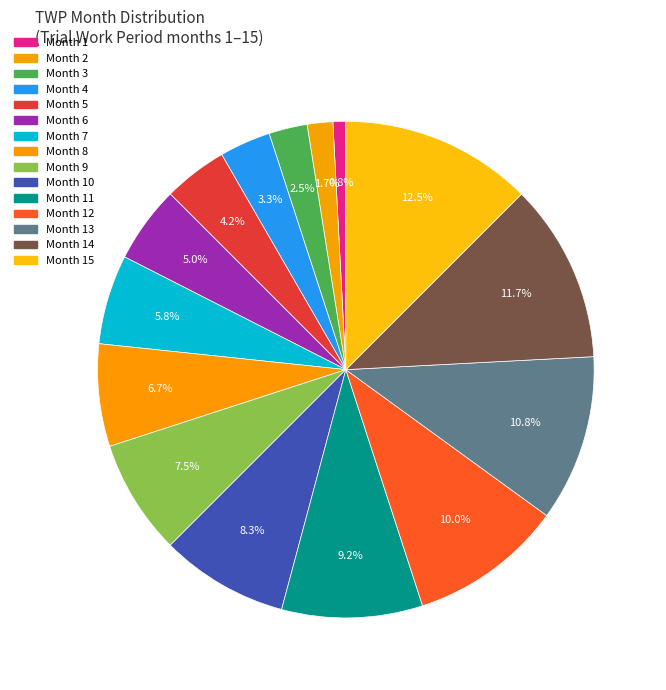

Does any single category account for the majority?

No